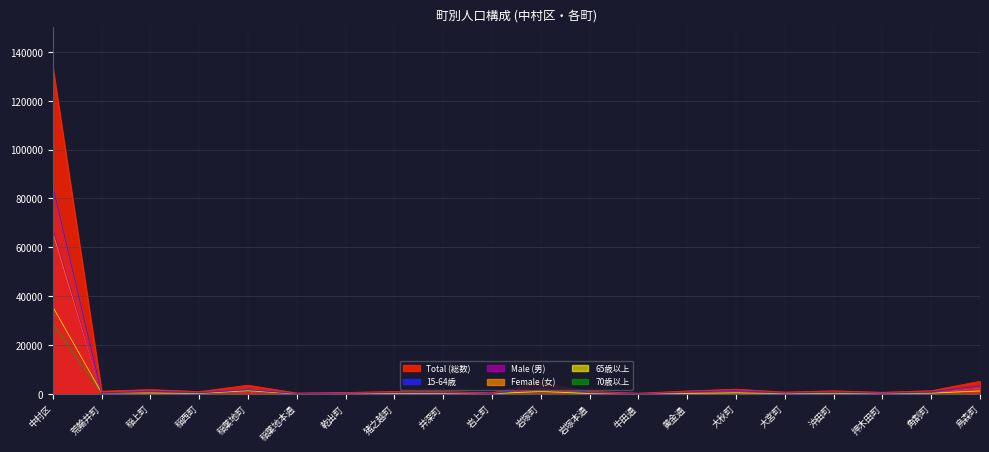

Which series has the largest total across all categories?

Total (総数)